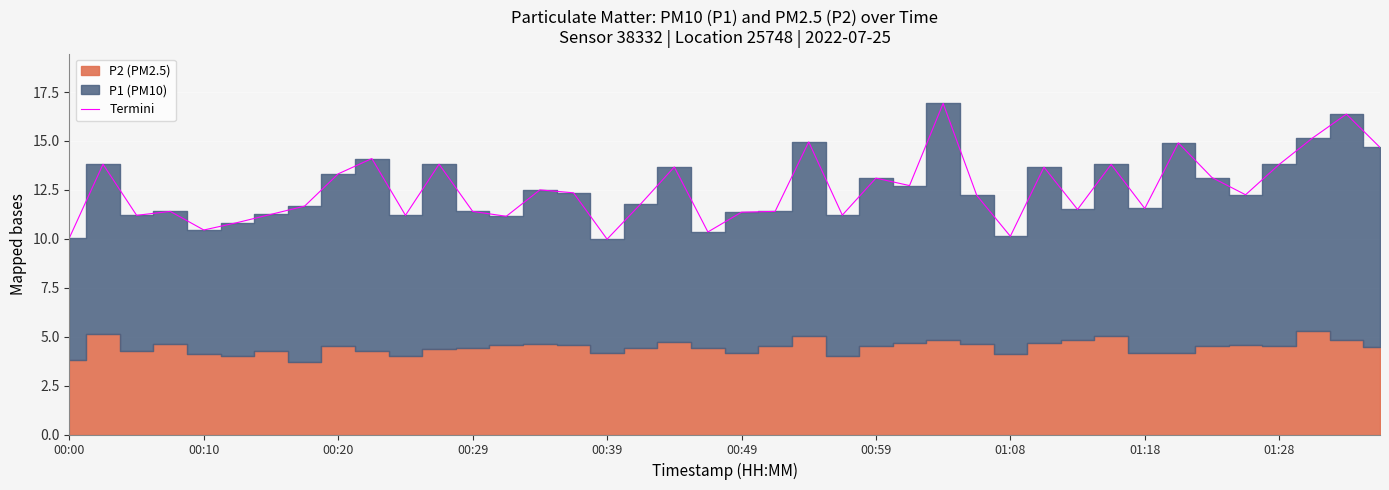

What is the maximum value shown in the chart?

16.9